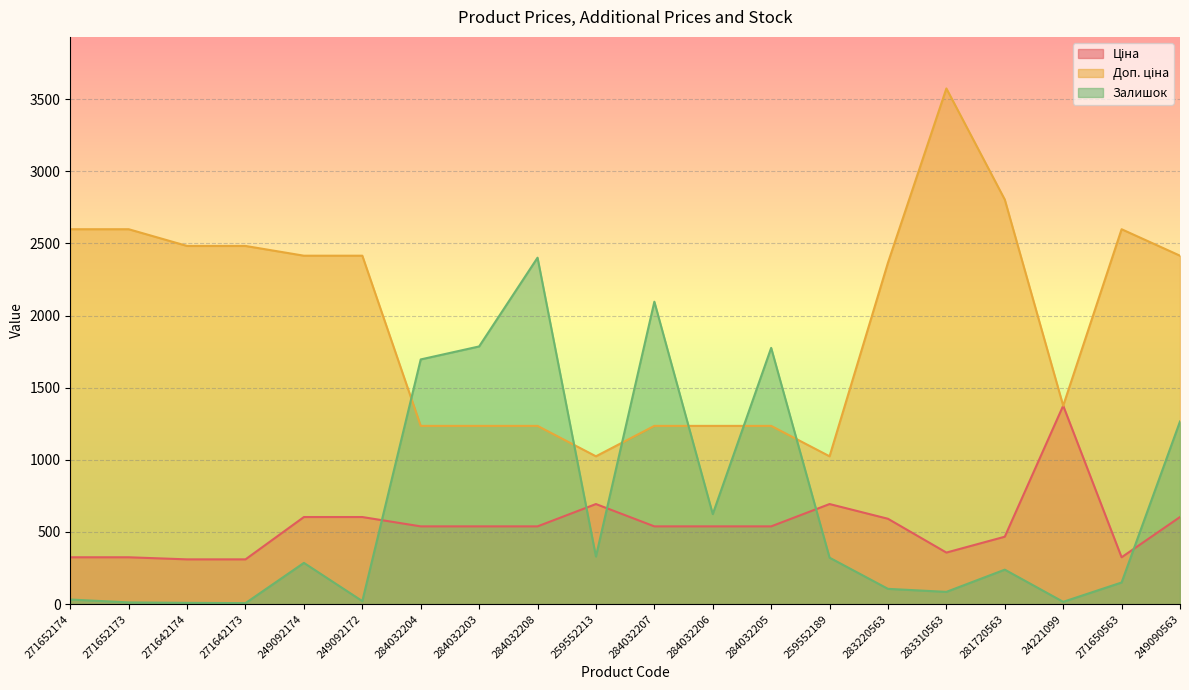

How many lines are shown in the chart?

3